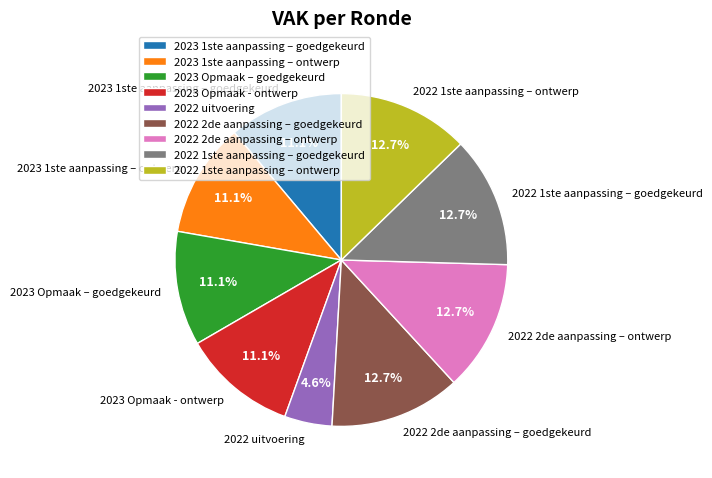

What percentage do 2023 1ste aanpassing – ontwerp and 2022 1ste aanpassing – ontwerp together represent?

23.8%